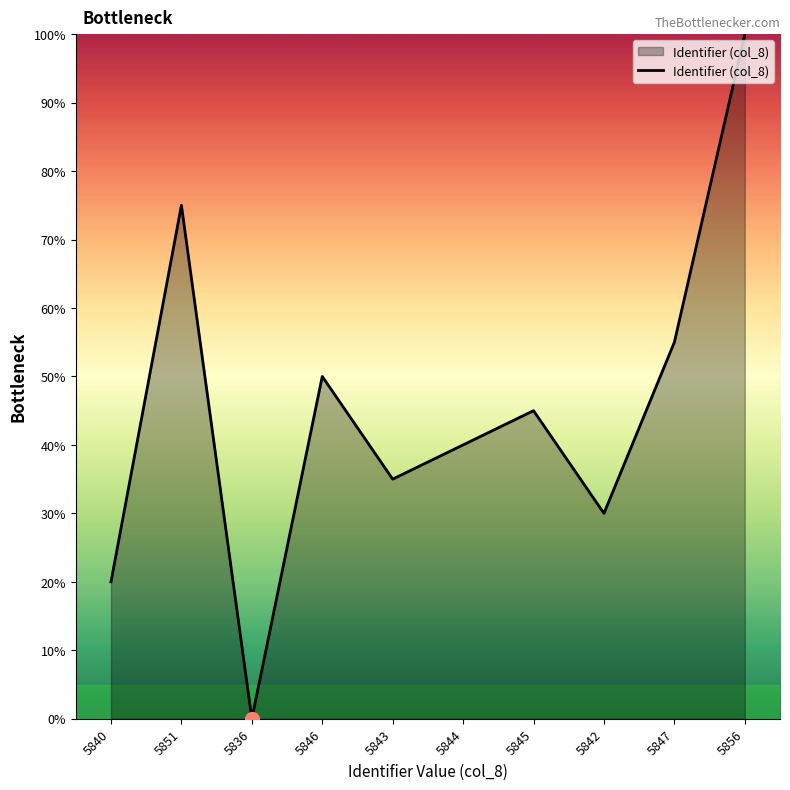

Does the chart have visible grid lines?

No